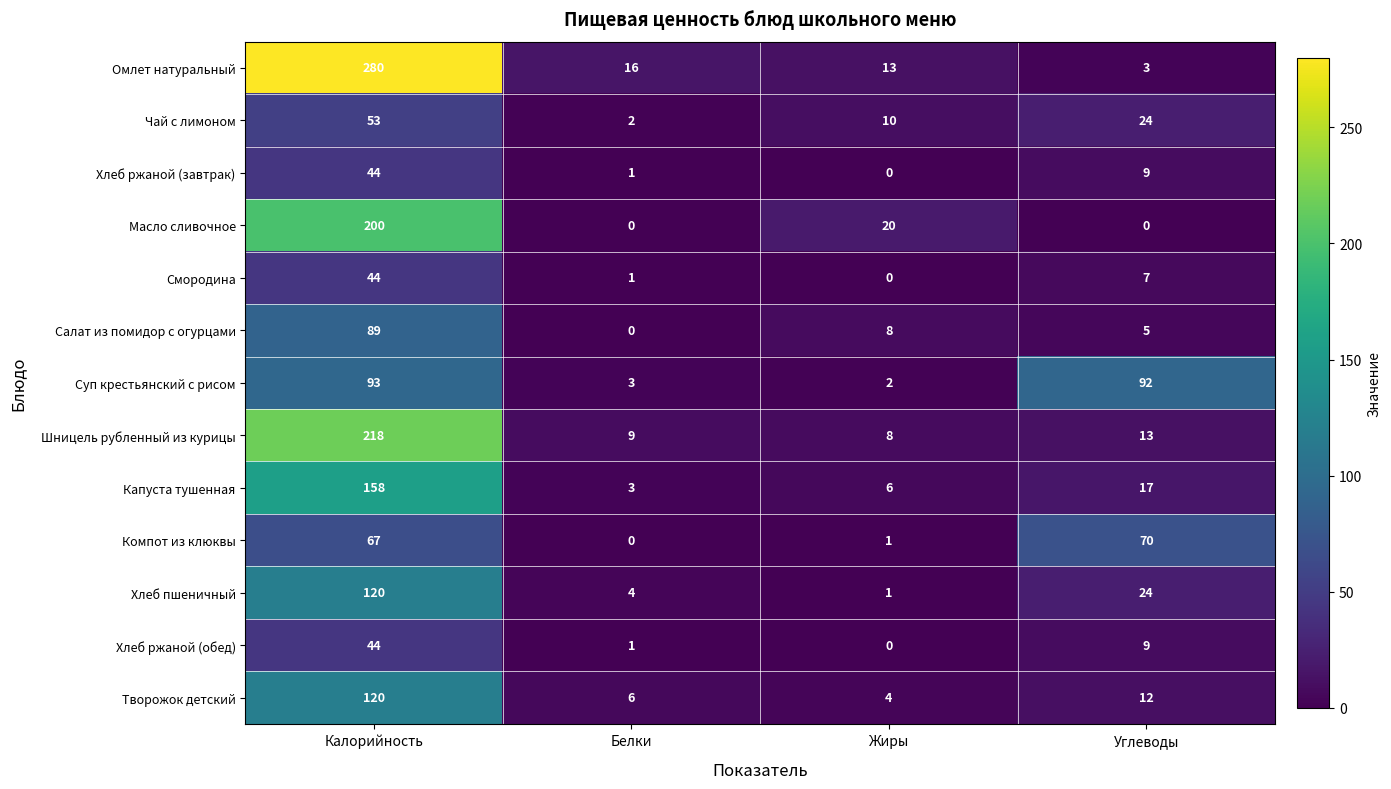

True or false: Смородина has a value of 0 at Жиры.

True